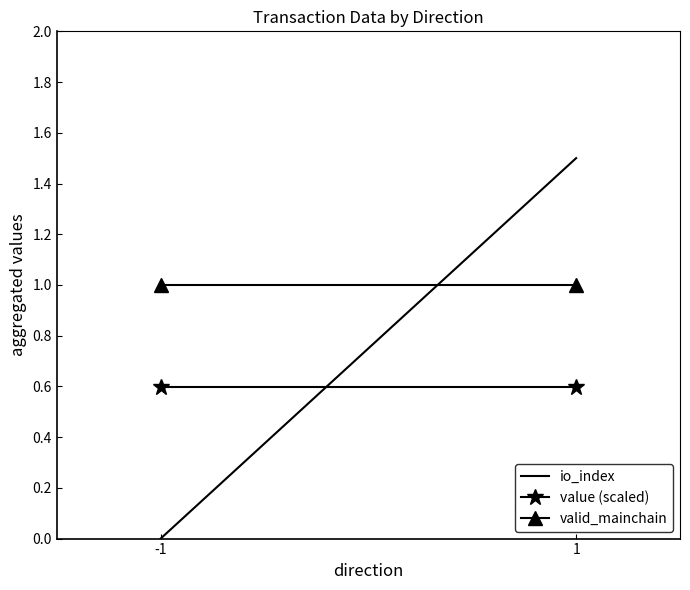

Reading left to right, extract all data points from this chart.

io_index: -1=0.0	1=1.5
value (scaled): -1=0.6	1=0.6
valid_mainchain: -1=1.0	1=1.0